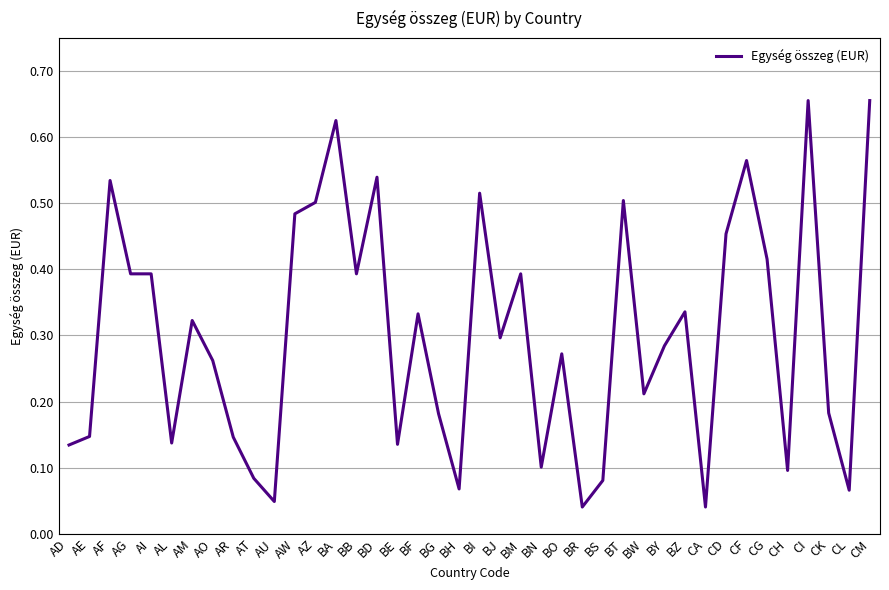

What position from the left is CF?

34